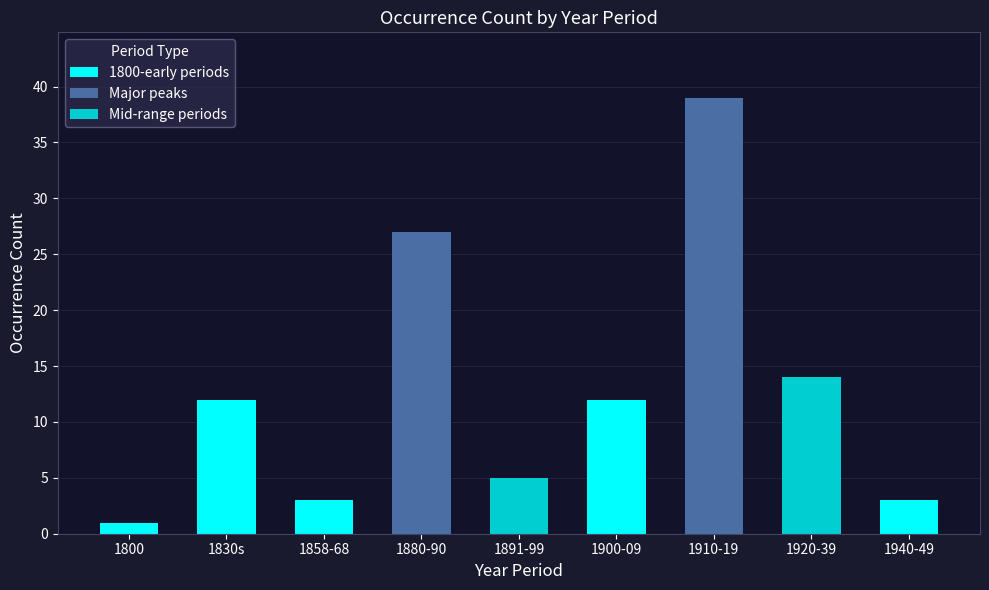

What is the difference between the maximum and second lowest values?

36